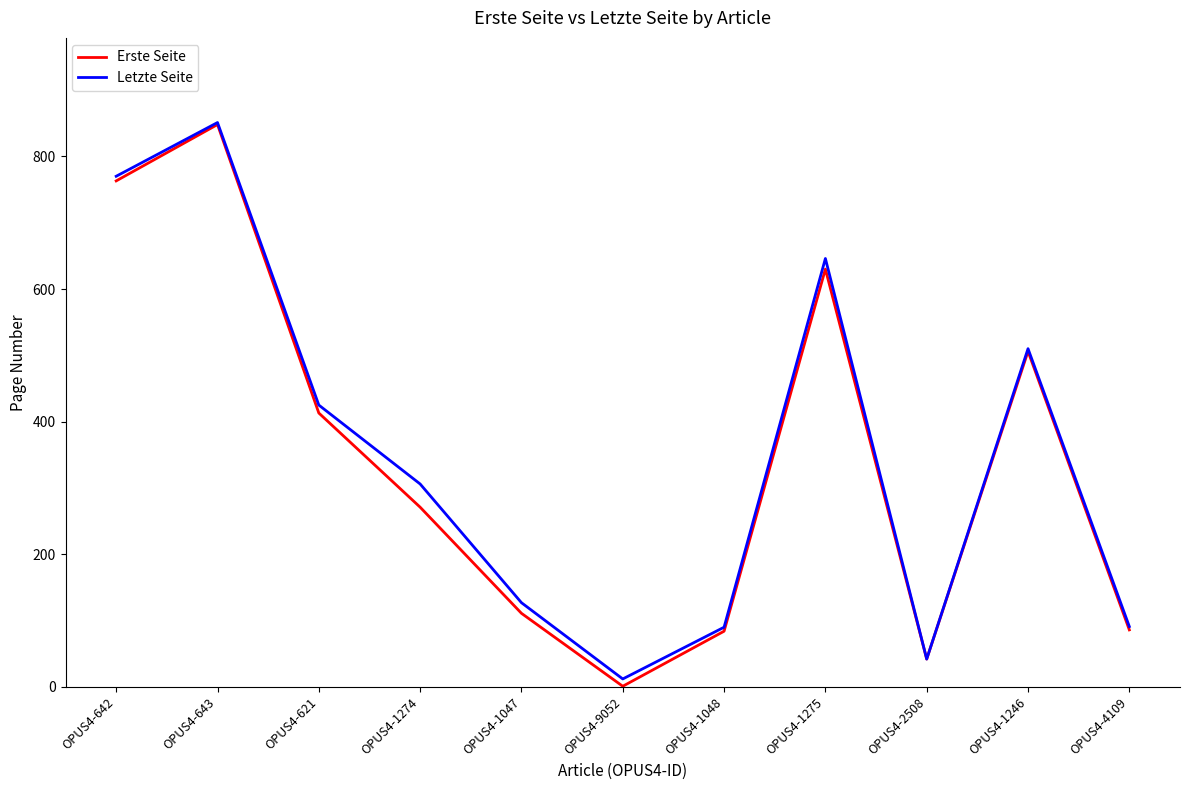

At which category is the sum across all series the highest?

OPUS4-643